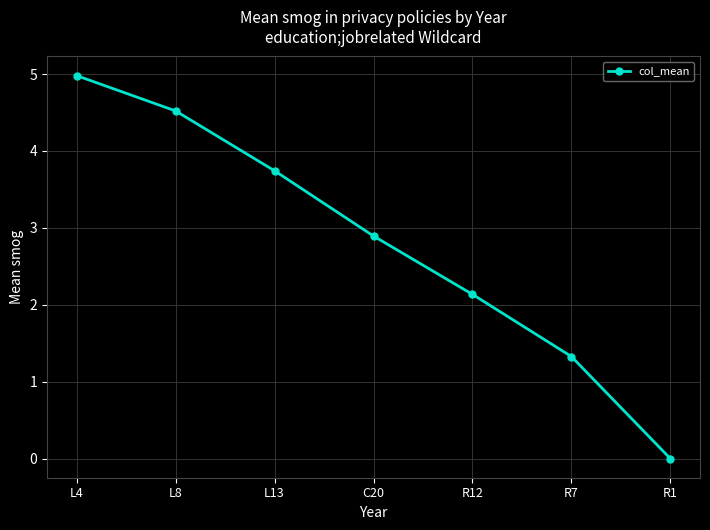

Is it true that the value at C20 is 0.8?

False